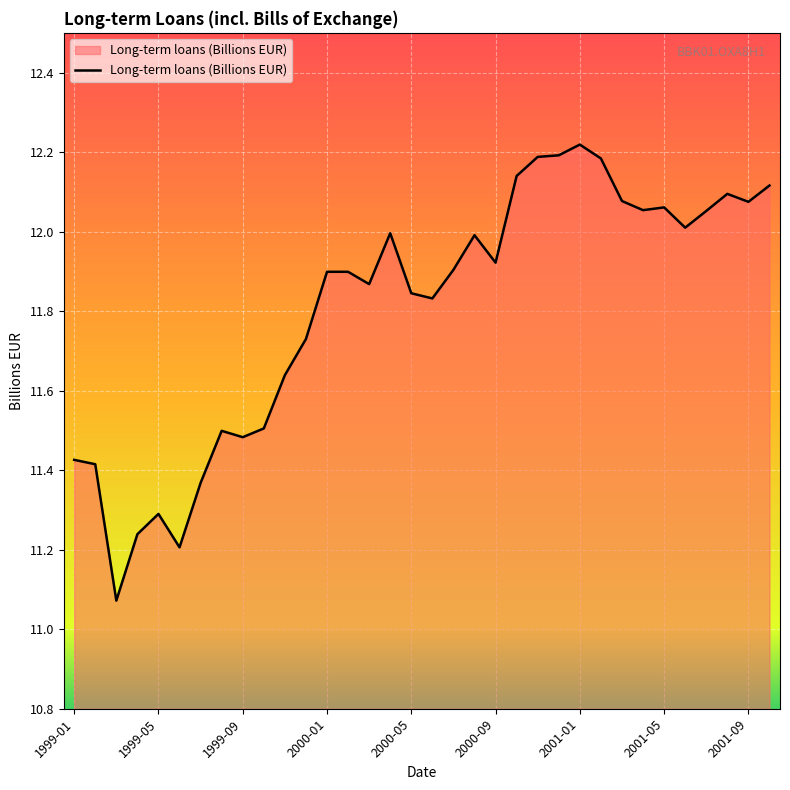

What is the difference between the maximum and minimum values?

1.1